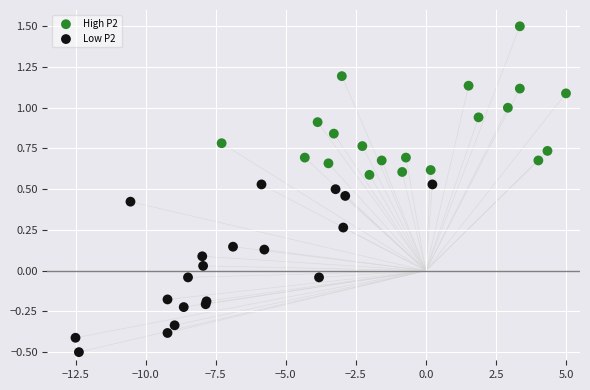

Which series contains the highest Y value?

High P2